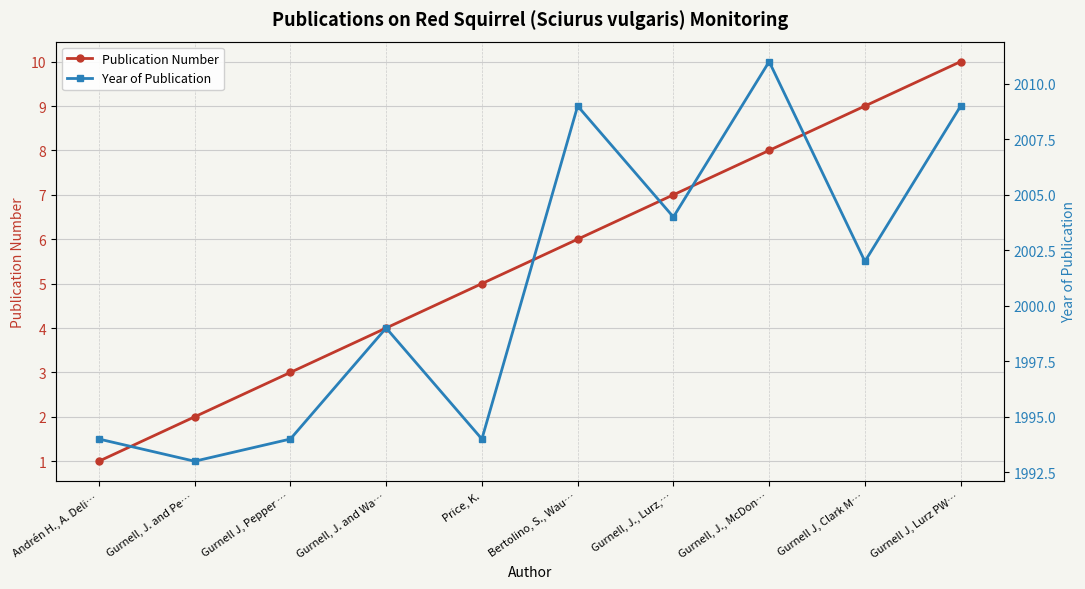

Is the value of Publication Number at Bertolino, S., Wau… greater than the value of Year of Publication at Gurnell J, Pepper …?

No